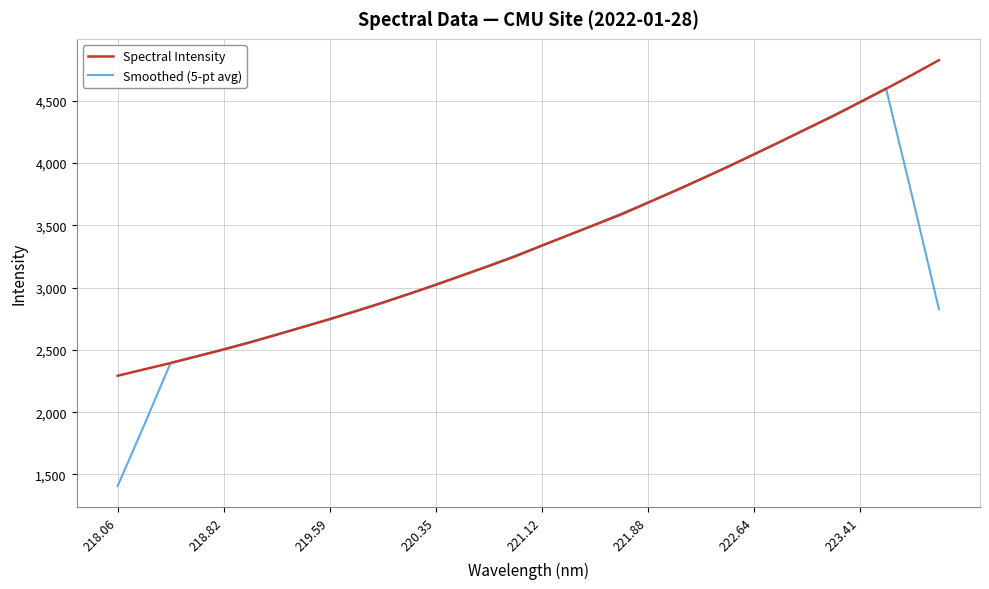

What is the maximum value for Spectral Intensity?

4827.0